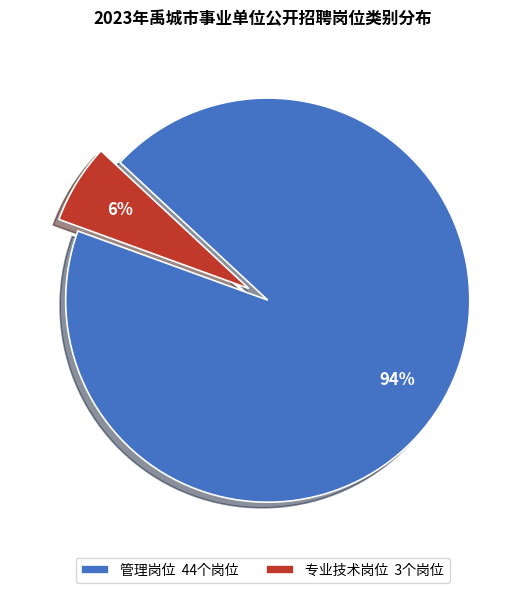

Does 管理岗位 44个岗位 account for over 50% of the chart?

Yes